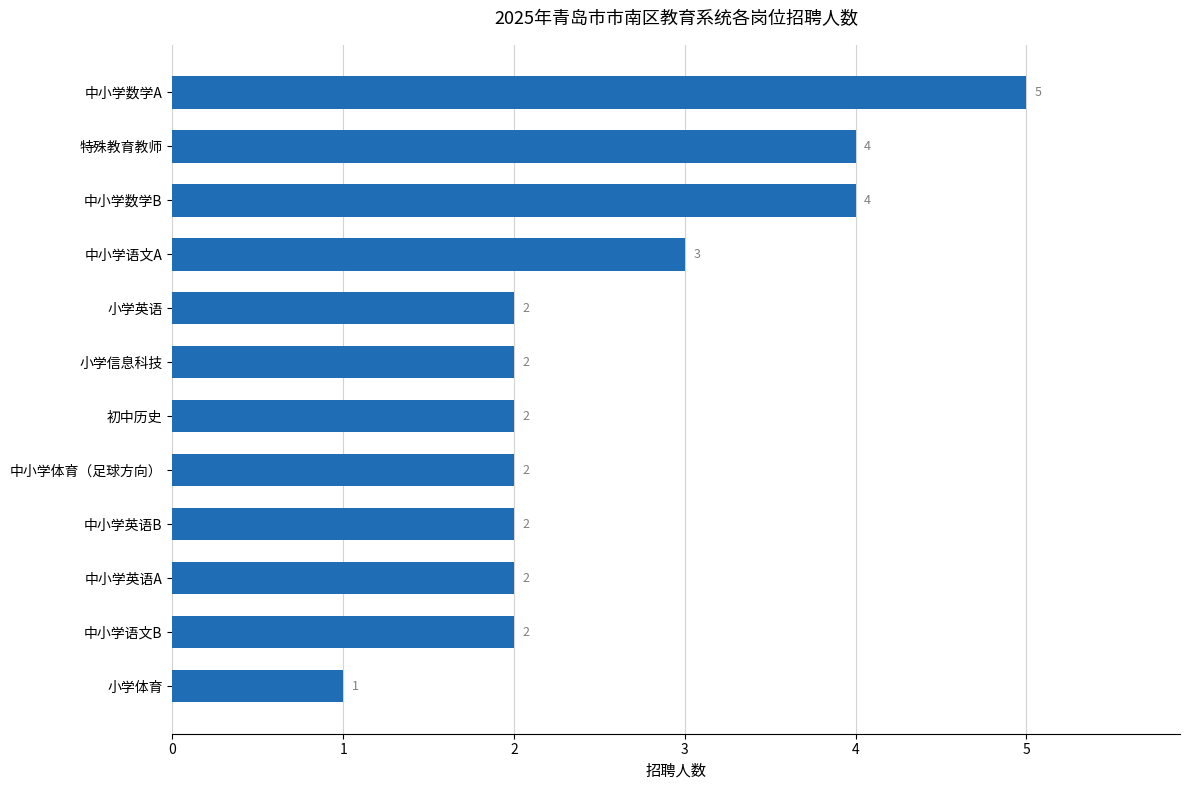

Is it true that the value at 初中历史 is 2?

True